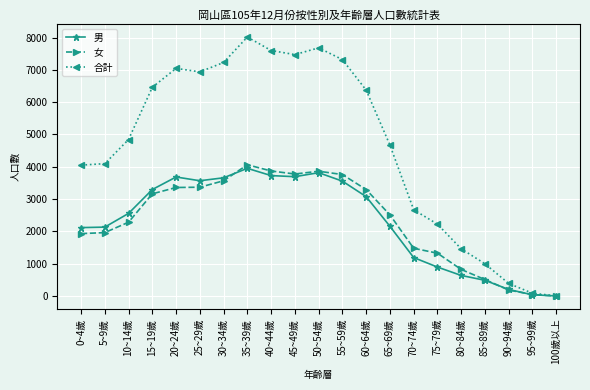

The value of 男 at 10~14歲 is 3573. True or false?

False